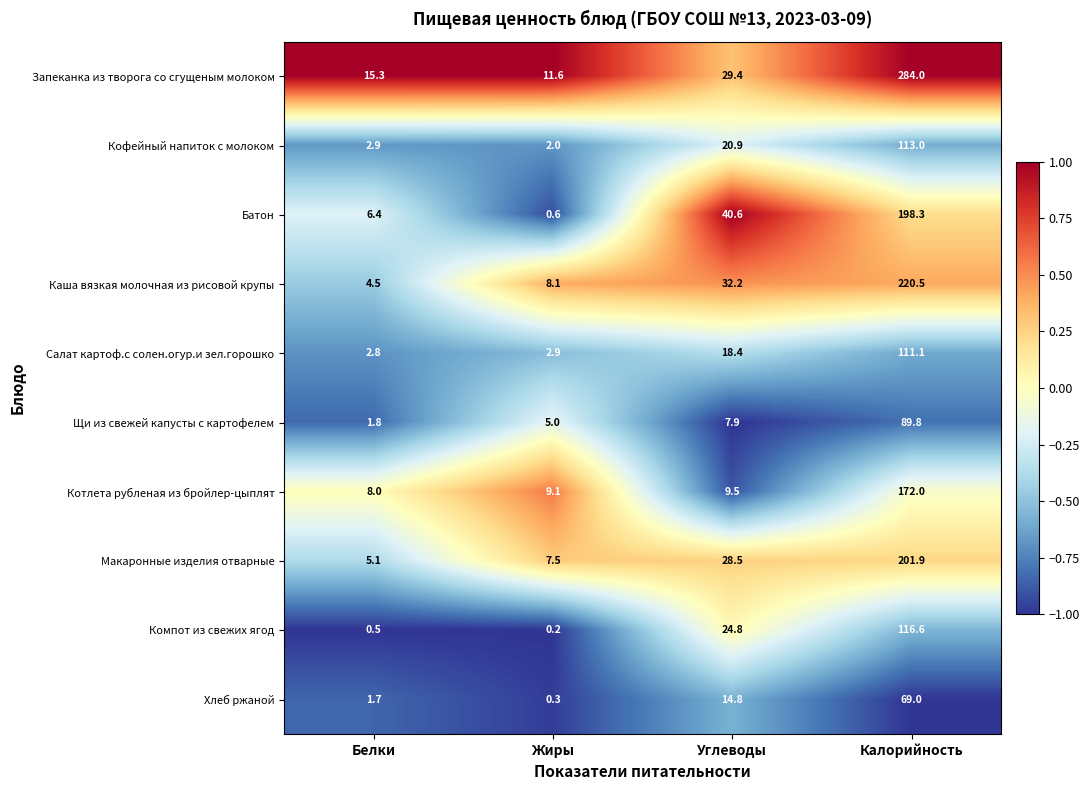

True or false: Салат картоф.с солен.огур.и зел.горошко has a value of 32.4 at Углеводы.

False